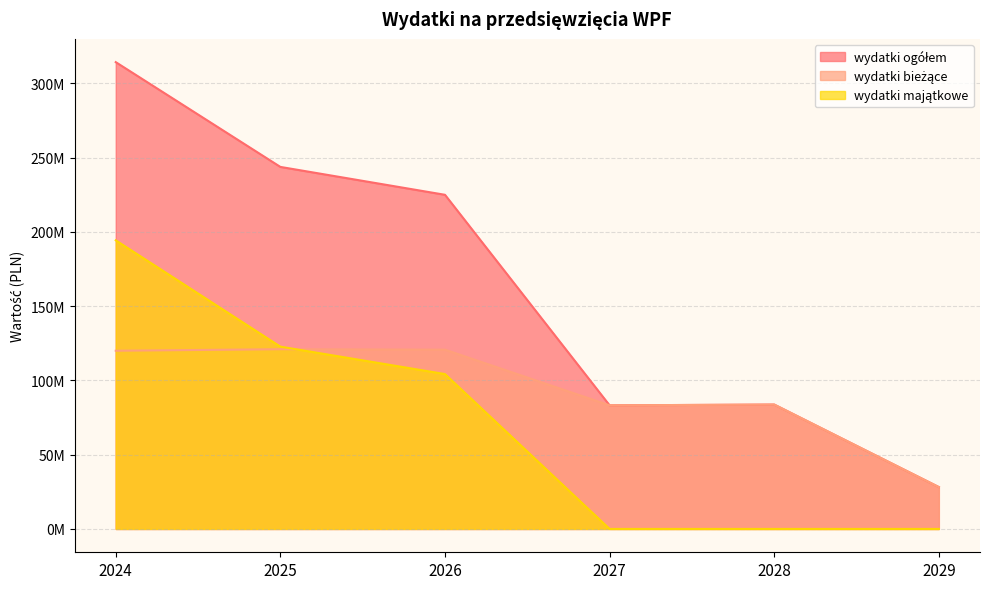

What is the difference between the second highest and minimum values in the wydatki majątkowe series?

122773690.6